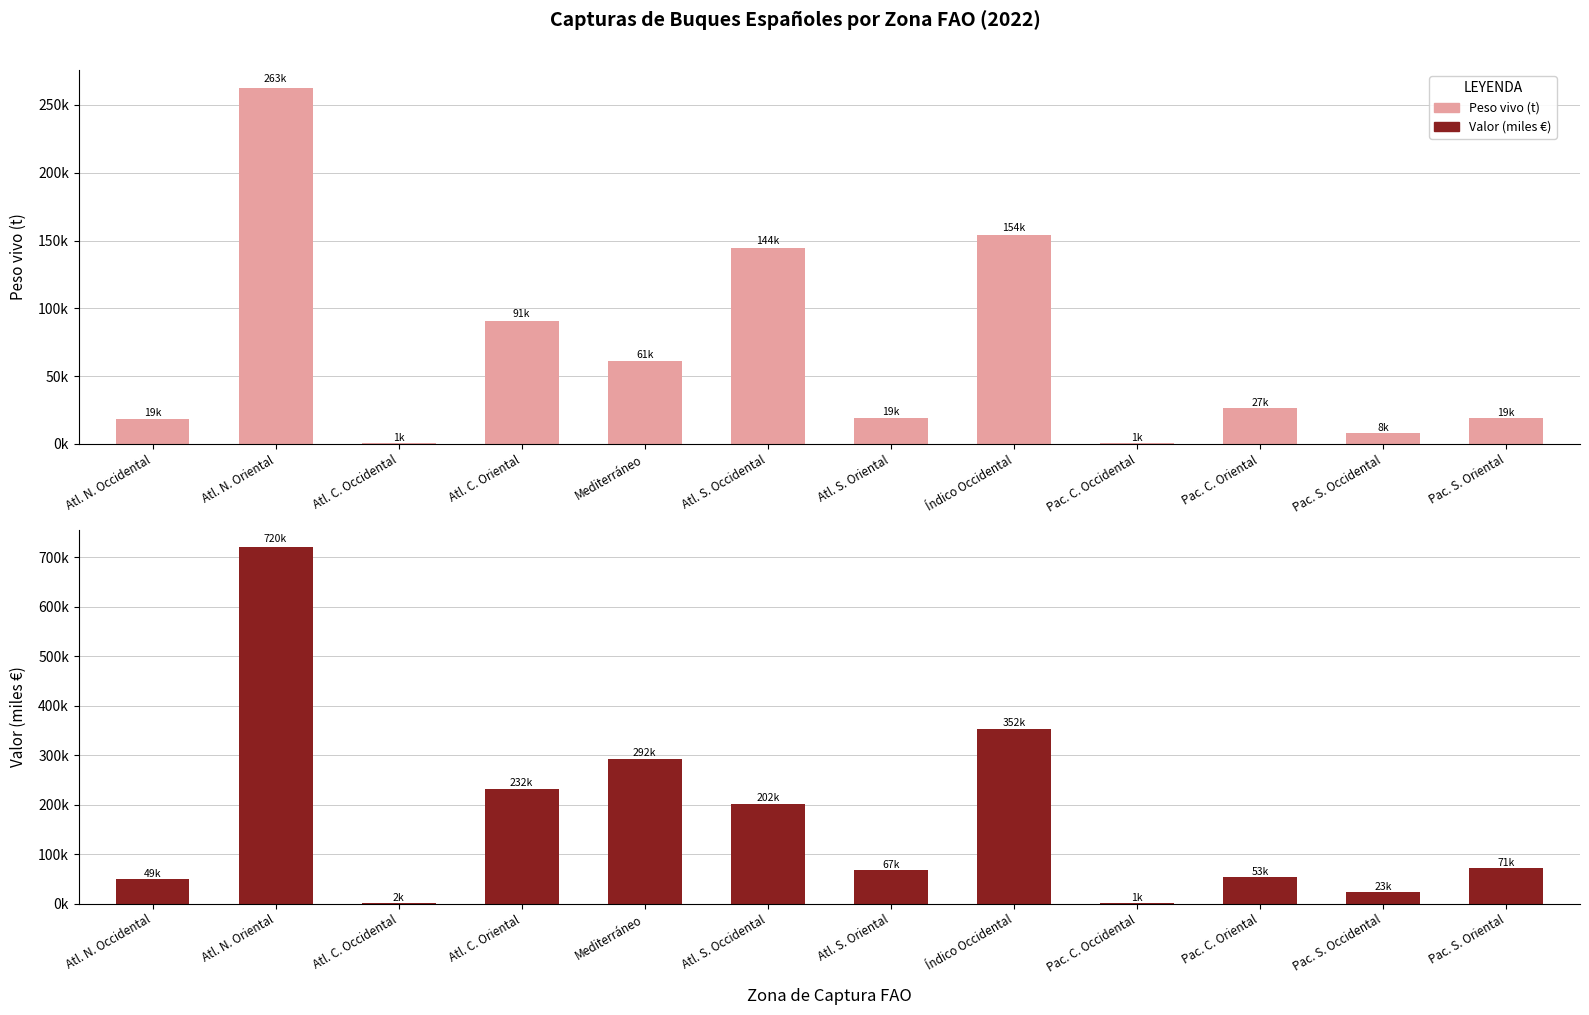

Where is Peso vivo (t) nearest to the value 131584?

Atl. S. Occidental